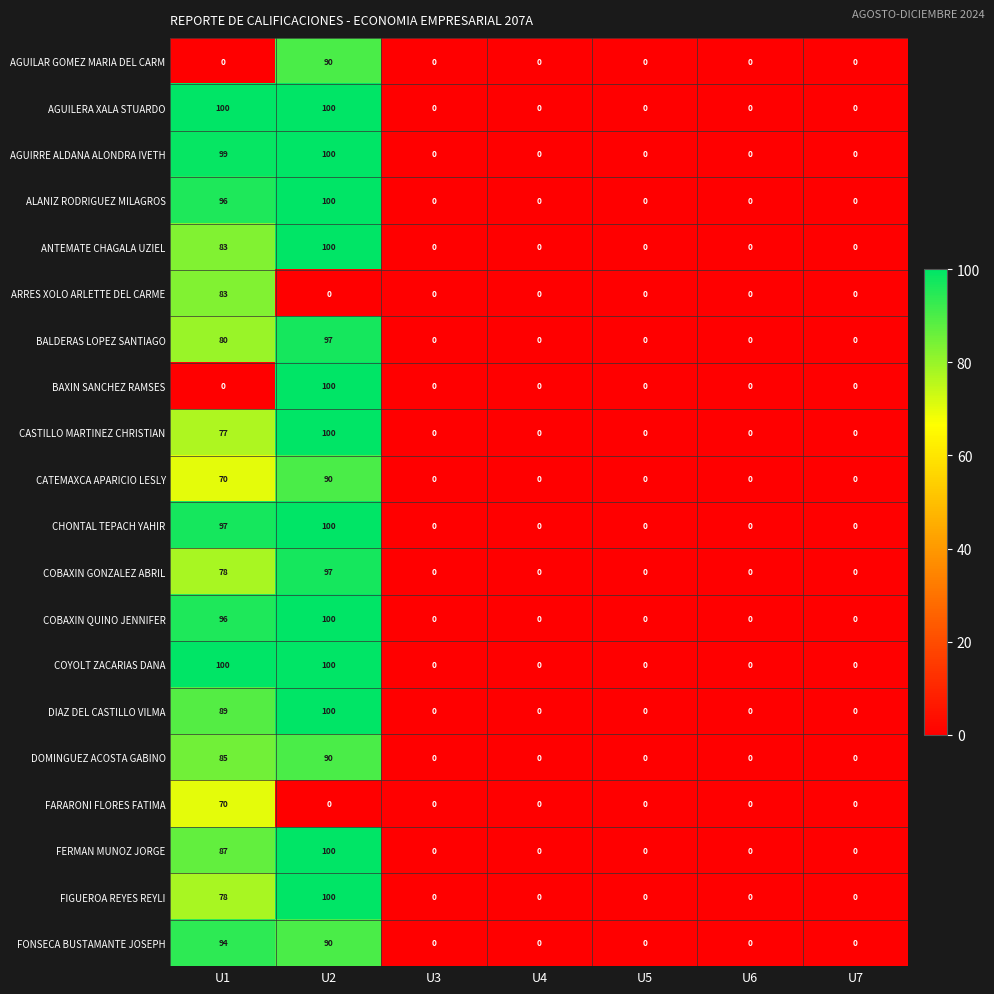

True or false: DIAZ DEL CASTILLO VILMA has a value of 0 at U4.

True